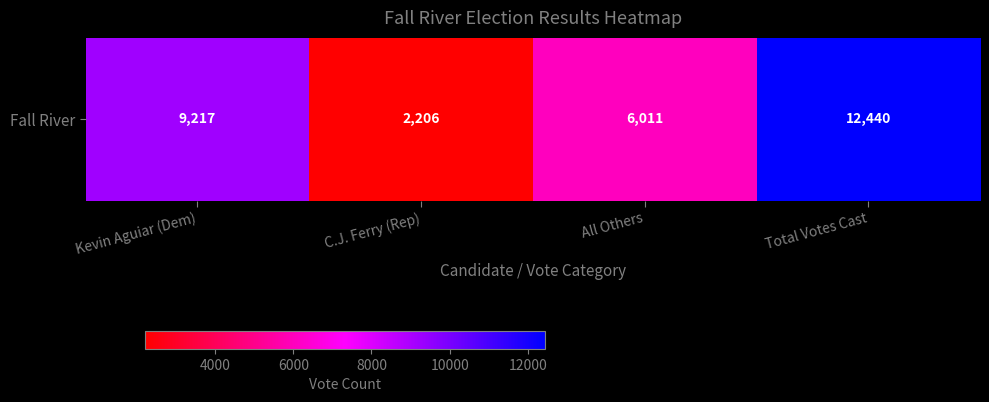

True or false: the data shows 12440 at Total Votes Cast.

True